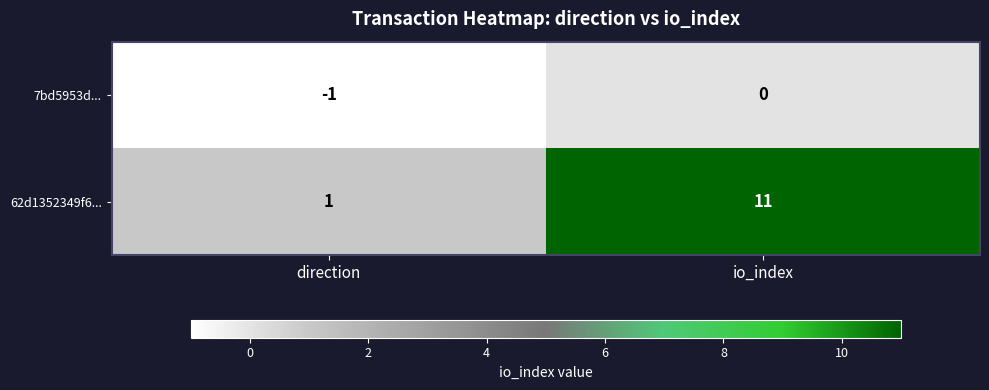

What is the difference between the 62d1352349f6... values at direction and io_index?

10